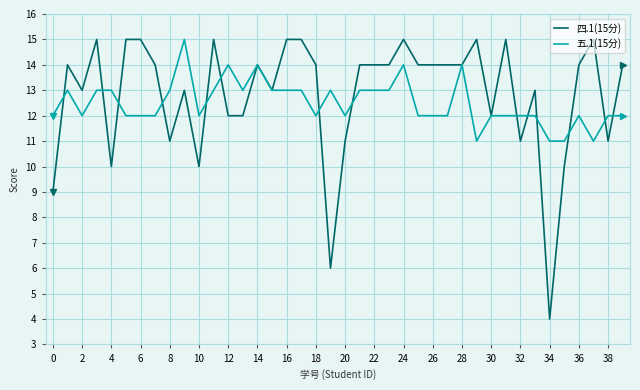

What is the sum of all 五.1(15分) values?

500